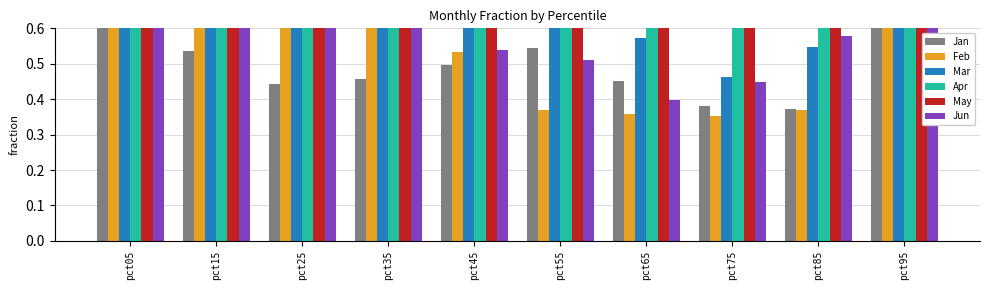

Reading right to left, extract all data points from this chart.

Jan: pct95=1.2	pct85=0.4	pct75=0.4	pct65=0.5	pct55=0.5	pct45=0.5	pct35=0.5	pct25=0.4	pct15=0.5	pct05=2.4
Feb: pct95=0.8	pct85=0.4	pct75=0.4	pct65=0.4	pct55=0.4	pct45=0.5	pct35=0.7	pct25=0.7	pct15=1.0	pct05=2.5
Mar: pct95=1.0	pct85=0.5	pct75=0.5	pct65=0.6	pct55=0.7	pct45=0.7	pct35=0.8	pct25=0.9	pct15=1.1	pct05=1.5
Apr: pct95=1.7	pct85=0.8	pct75=0.8	pct65=0.8	pct55=0.9	pct45=0.9	pct35=0.9	pct25=1.0	pct15=1.3	pct05=2.4
May: pct95=1.4	pct85=0.8	pct75=0.8	pct65=0.8	pct55=0.9	pct45=0.9	pct35=0.9	pct25=1.0	pct15=1.3	pct05=3.0
Jun: pct95=1.0	pct85=0.6	pct75=0.4	pct65=0.4	pct55=0.5	pct45=0.5	pct35=0.6	pct25=0.8	pct15=0.7	pct05=4.0